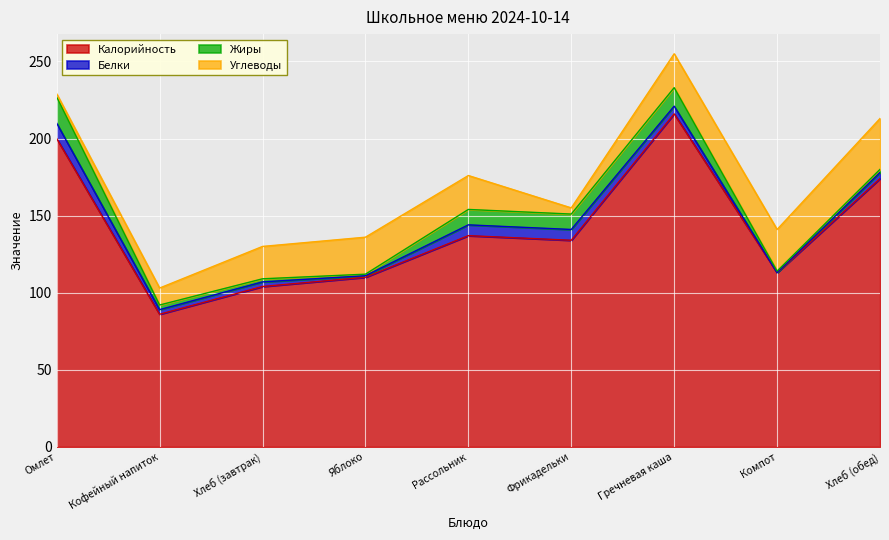

Reading left to right, transcribe all the data shown in this chart.

Калорийность: 200	86	104	110	137	134	216	113	174
Белки: 10	3	3	1	7	7	5	0	4
Жиры: 17	3	2	1	10	10	12	1	2
Углеводы: 2	11	21	24	22	4	22	27	33